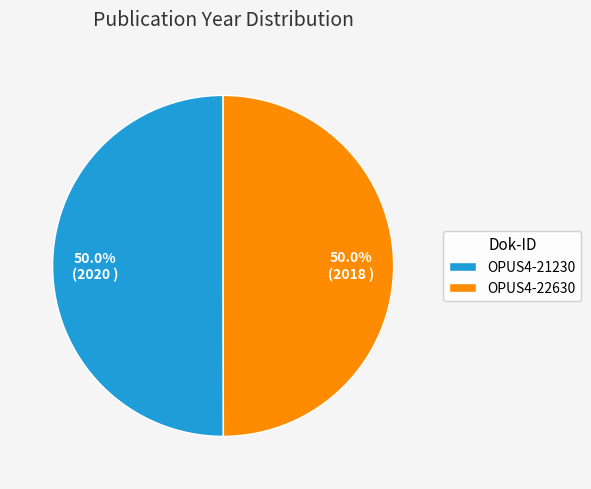

Approximately how many times larger is the value at OPUS4-22630 compared to OPUS4-21230?

1.0